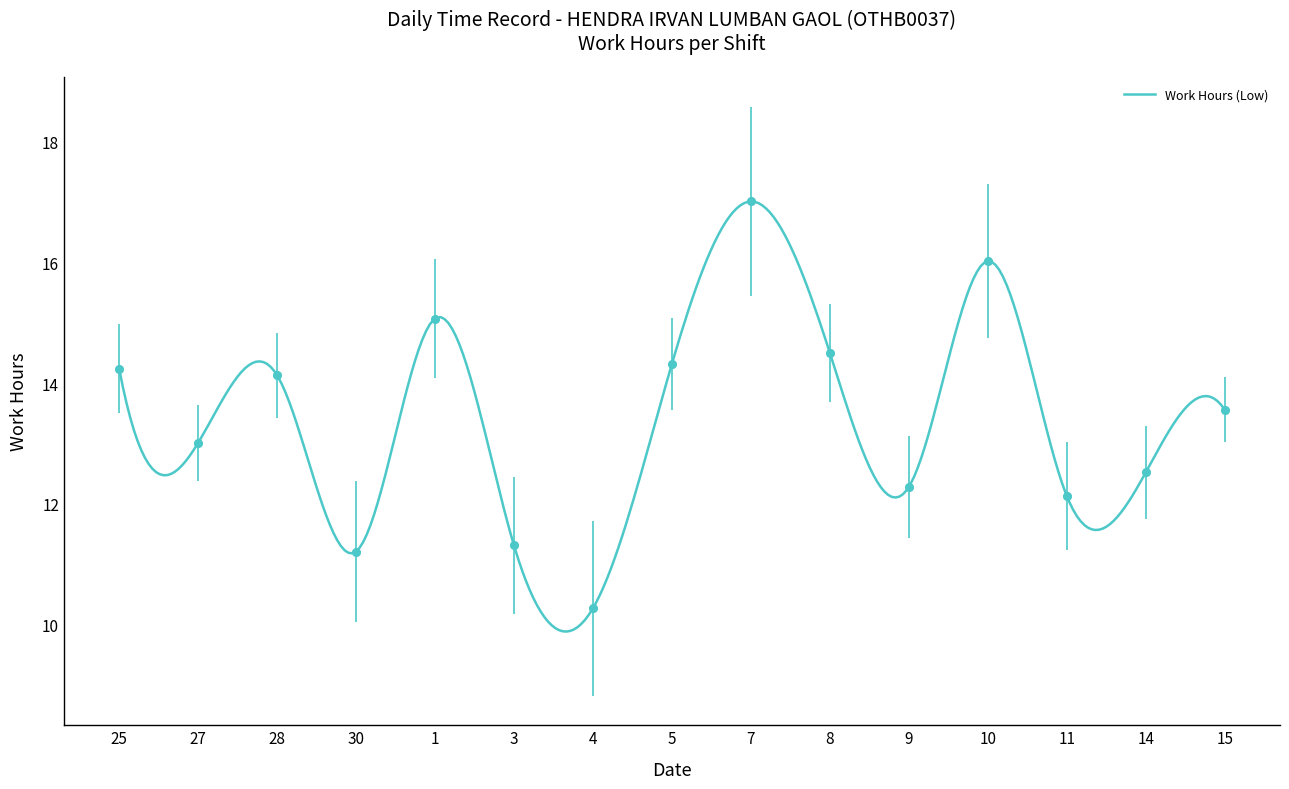

Approximately how many times larger is the value at 11 compared to 27?

0.9